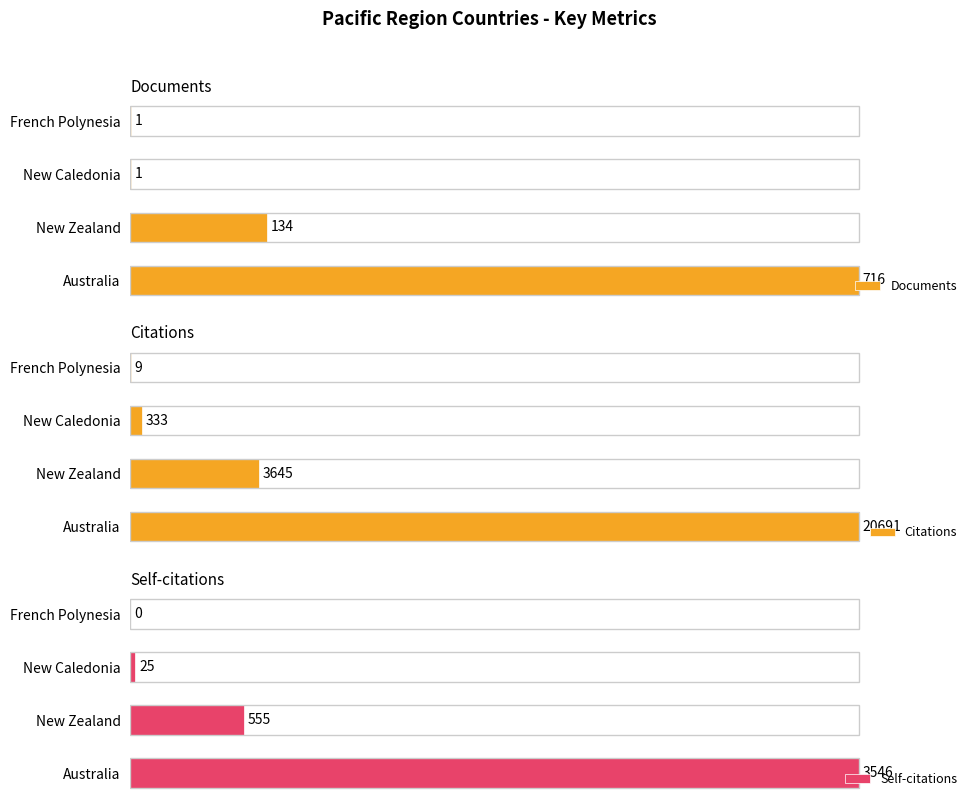

Which series has the largest total across all categories?

Citations